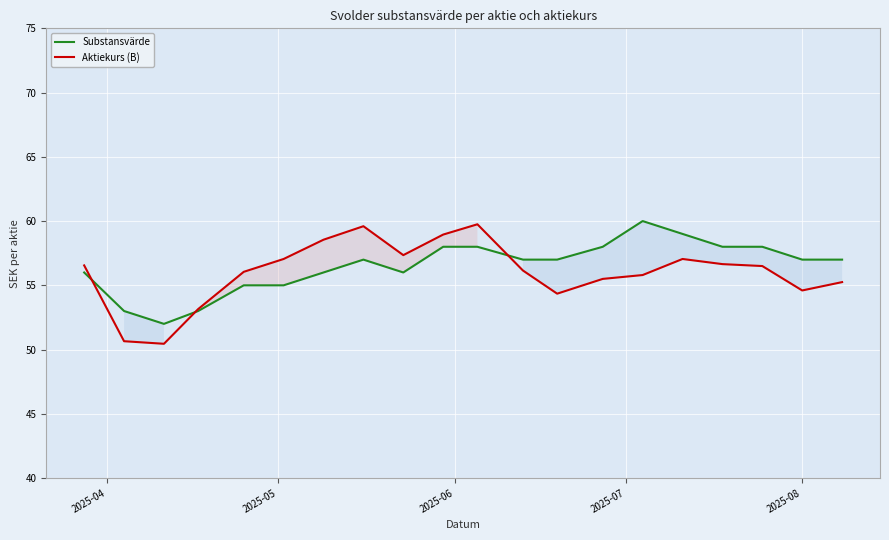

How many data points does each series have?

20